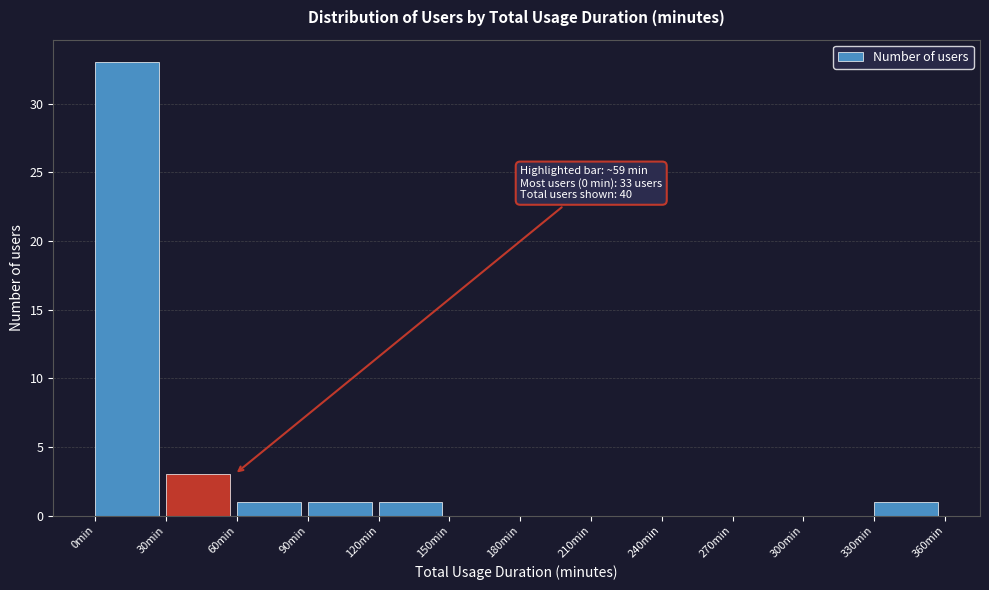

Over which range of the x-axis is the bar tallest?

0 to 30